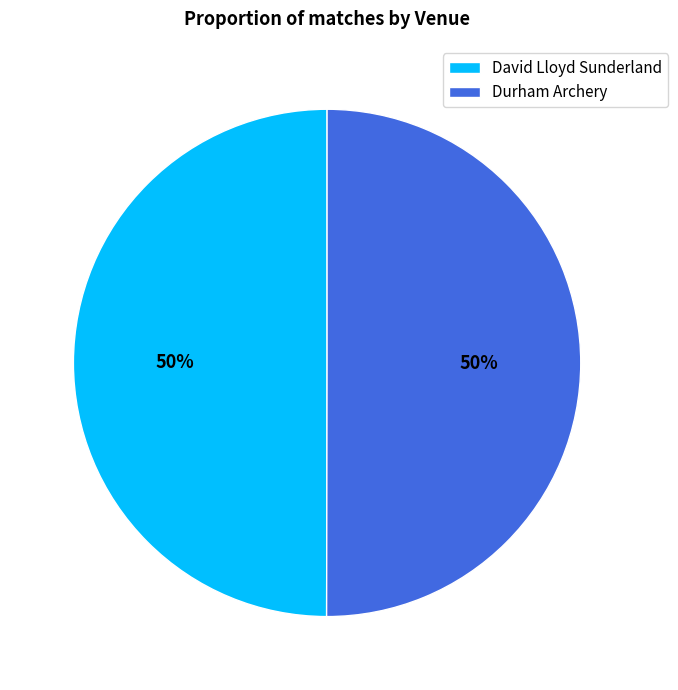

What is the ratio of the value at Durham Archery to the value at David Lloyd Sunderland?

1.0